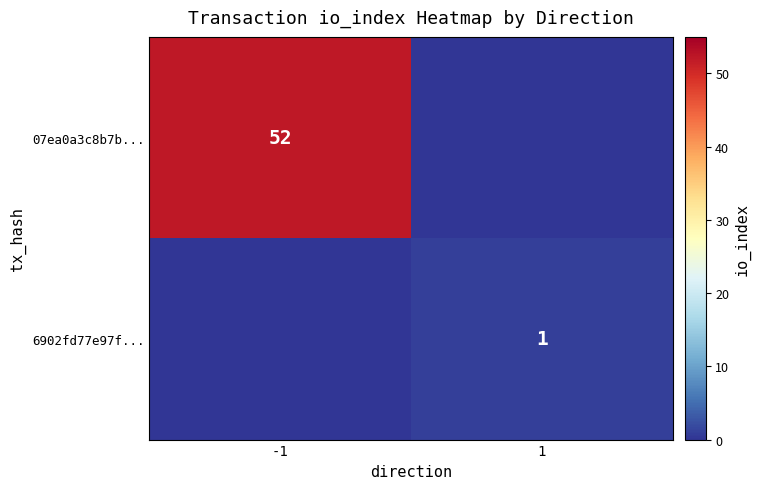

True or false: 6902fd77e97f... has a value of 2 at 1.

False